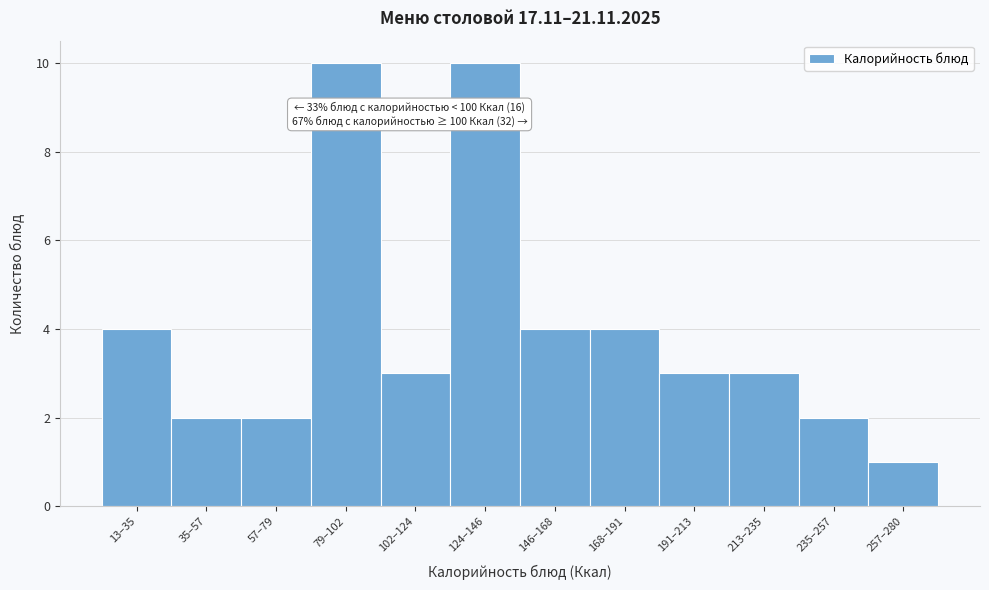

Reading left to right, extract all data points from this chart.

13–35=4	35–57=2	57–79=2	79–102=10	102–124=3	124–146=10	146–168=4	168–191=4	191–213=3	213–235=3	235–257=2	257–280=1